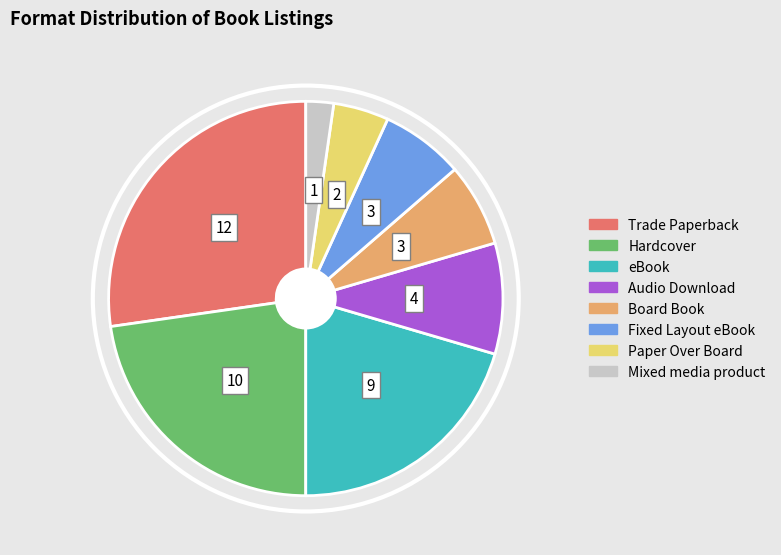

Between eBook and Fixed Layout eBook, which is larger?

eBook